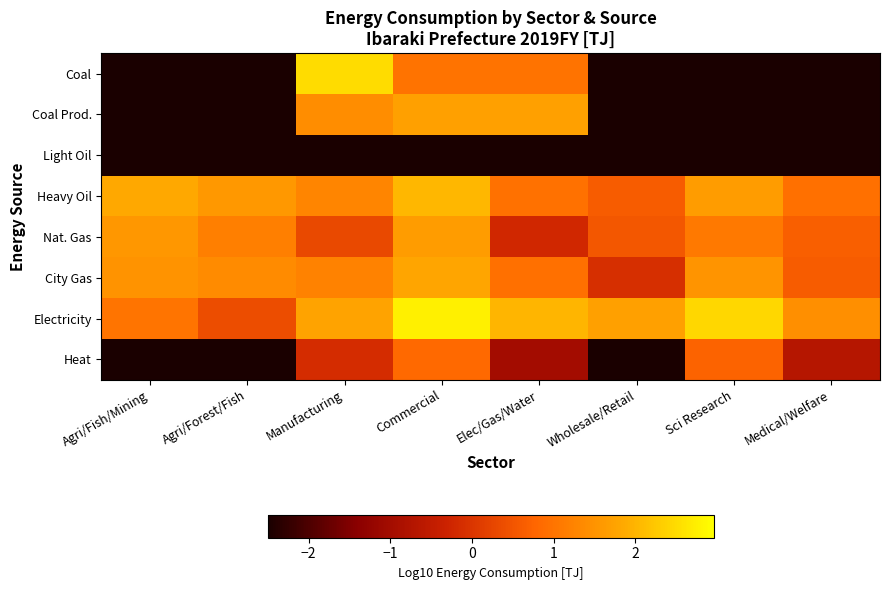

Count the number of categories in the chart.

8